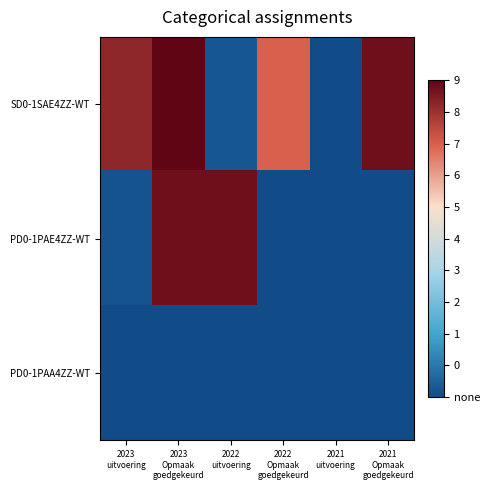

At how many categories does at least one series exceed 431?

4